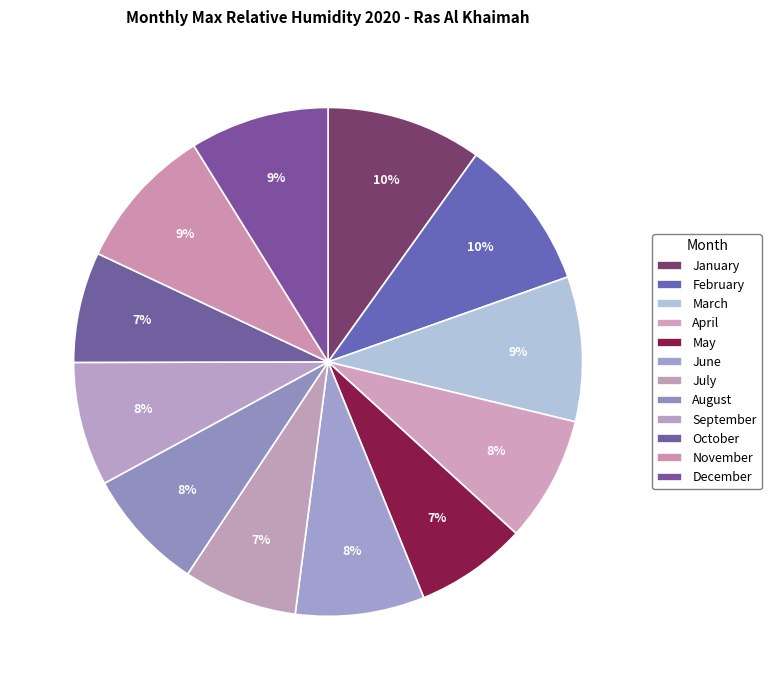

Is there a majority slice in this chart?

No